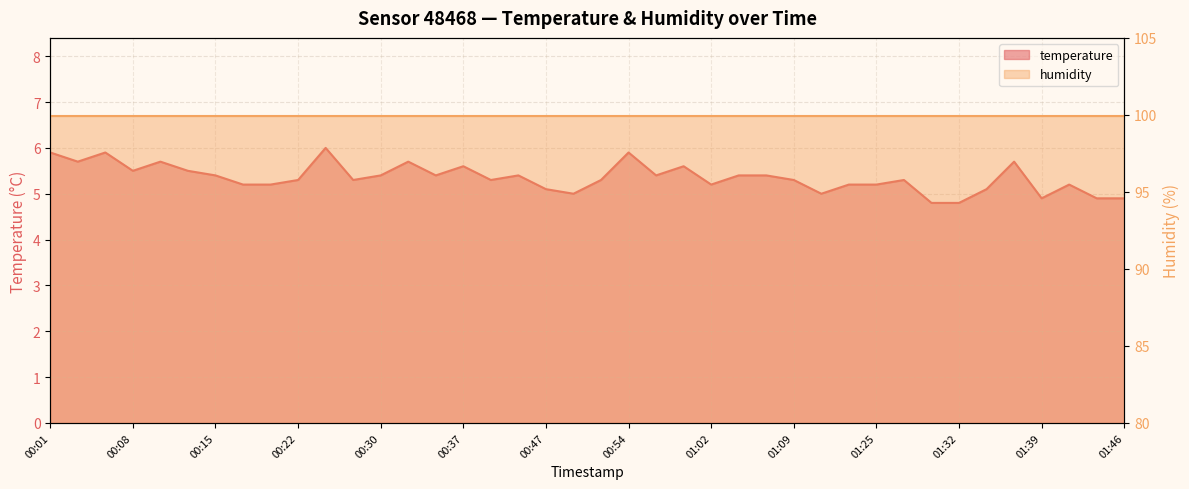

At which category does the chart reach its minimum across all series?

01:29